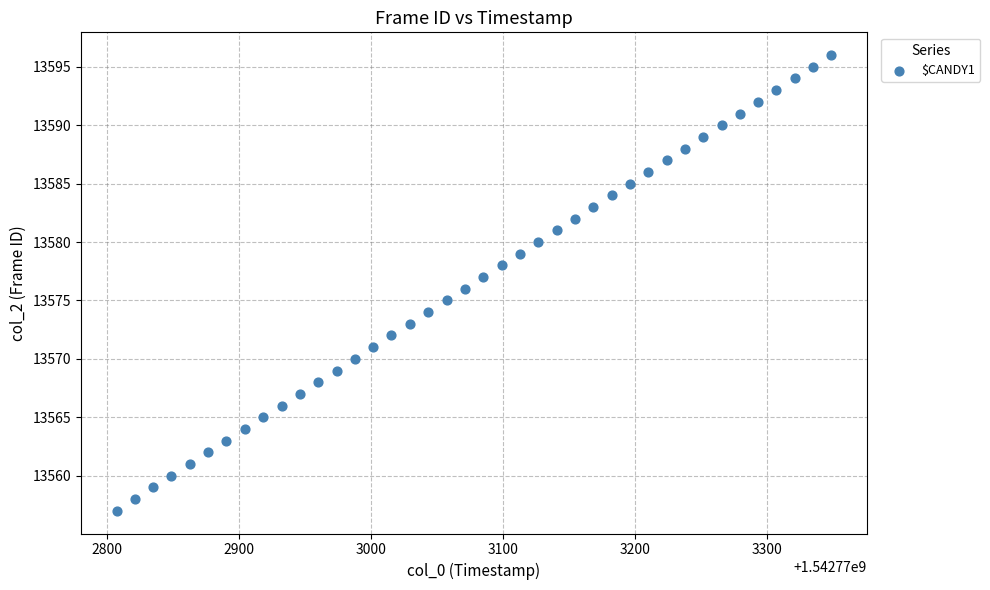

What is the range of Y values (max minus min)?

39